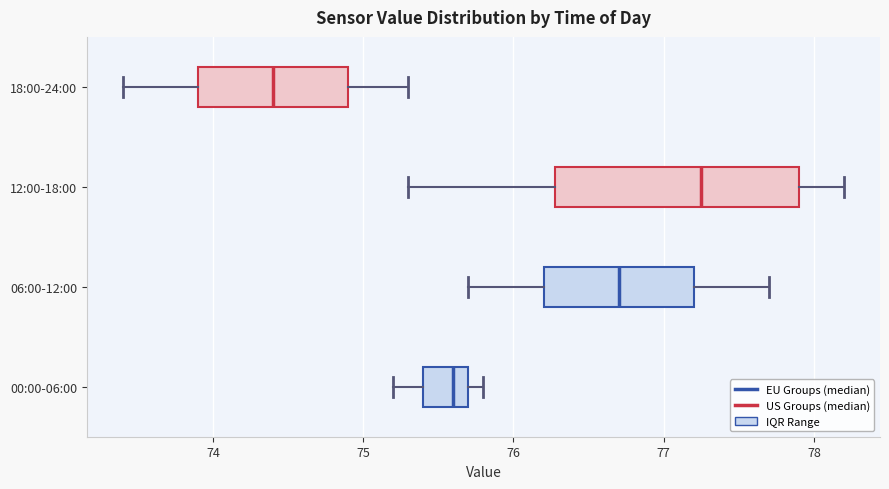

Reading bottom to top, read every box against the x-axis: the position of its median line, the range the box covers, and the ends of its whiskers. The values are not printed on the chart, so give them approximately, as read against the axis.

00:00-06:00: median 75.6, box 75.4 to 75.7, whiskers 75.2 to 75.8
06:00-12:00: median 76.7, box 76.2 to 77.2, whiskers 75.7 to 77.7
12:00-18:00: median 77.3, box 76.3 to 77.9, whiskers 75.3 to 78.2
18:00-24:00: median 74.4, box 73.9 to 74.9, whiskers 73.4 to 75.3